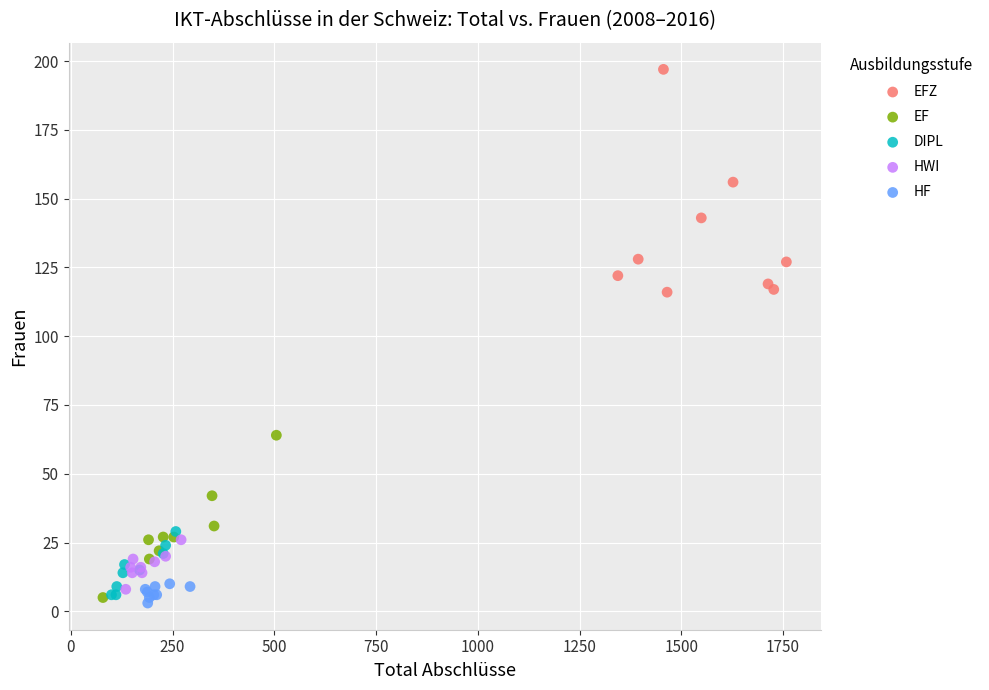

Which series reaches the maximum Y coordinate?

EFZ